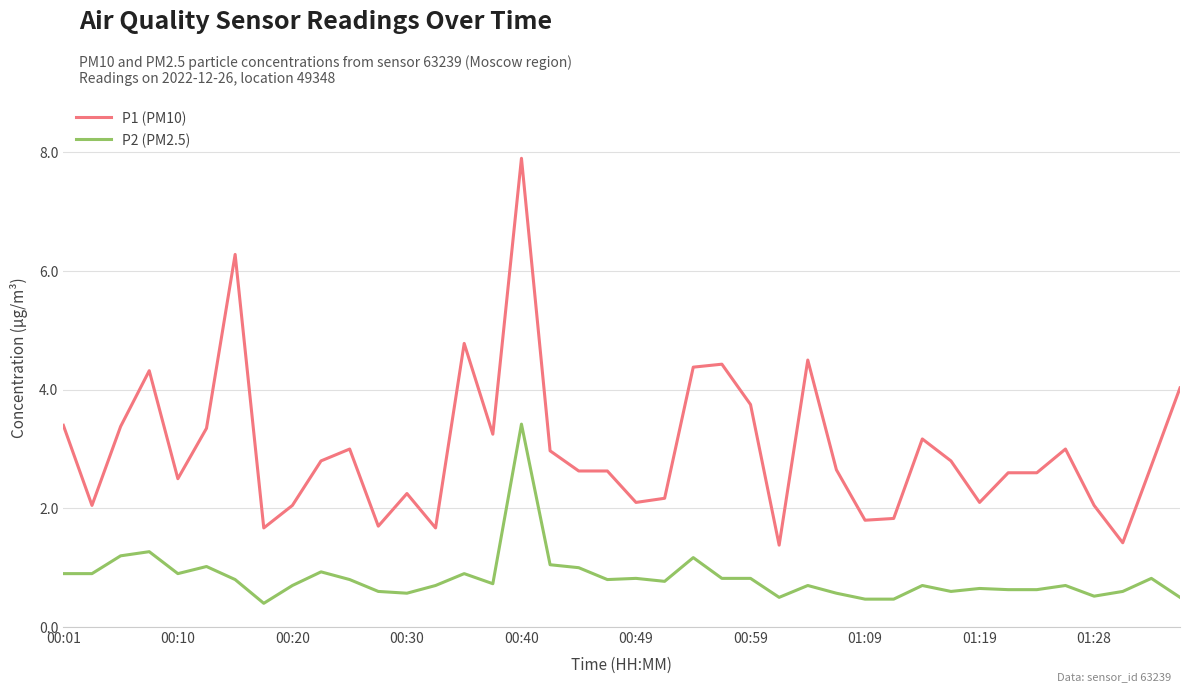

What is the minimum value for P1 (PM10)?

1.4